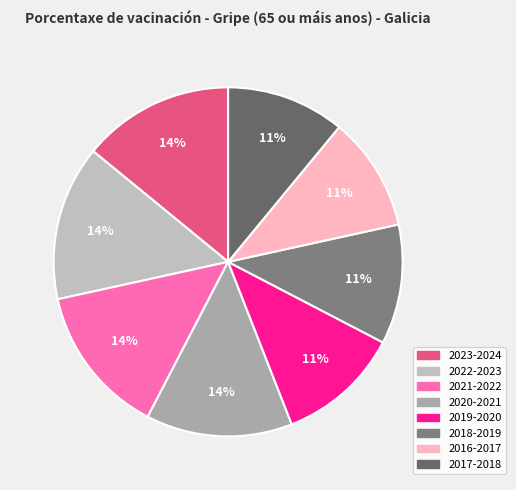

Rank the categories by value from lowest to highest.

2016-2017, 2017-2018, 2018-2019, 2019-2020, 2020-2021, 2021-2022, 2023-2024, 2022-2023